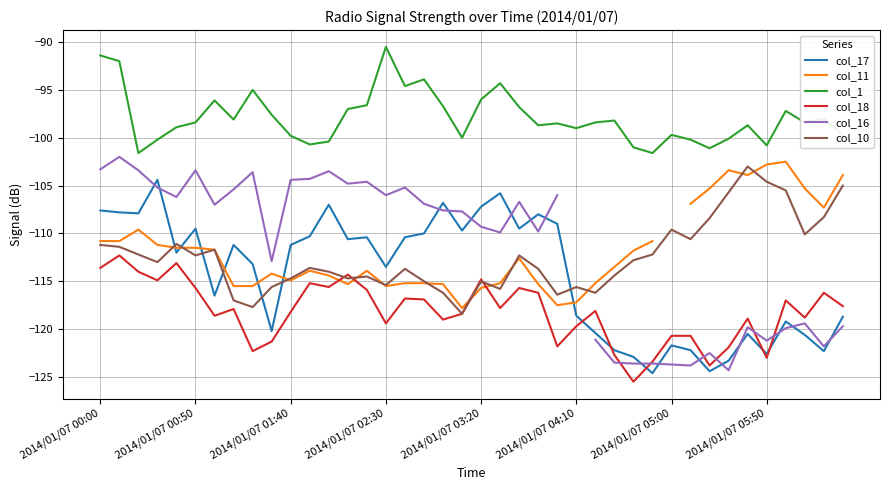

What value does the col_10 series have at 2014/01/07 03:20?

-115.0